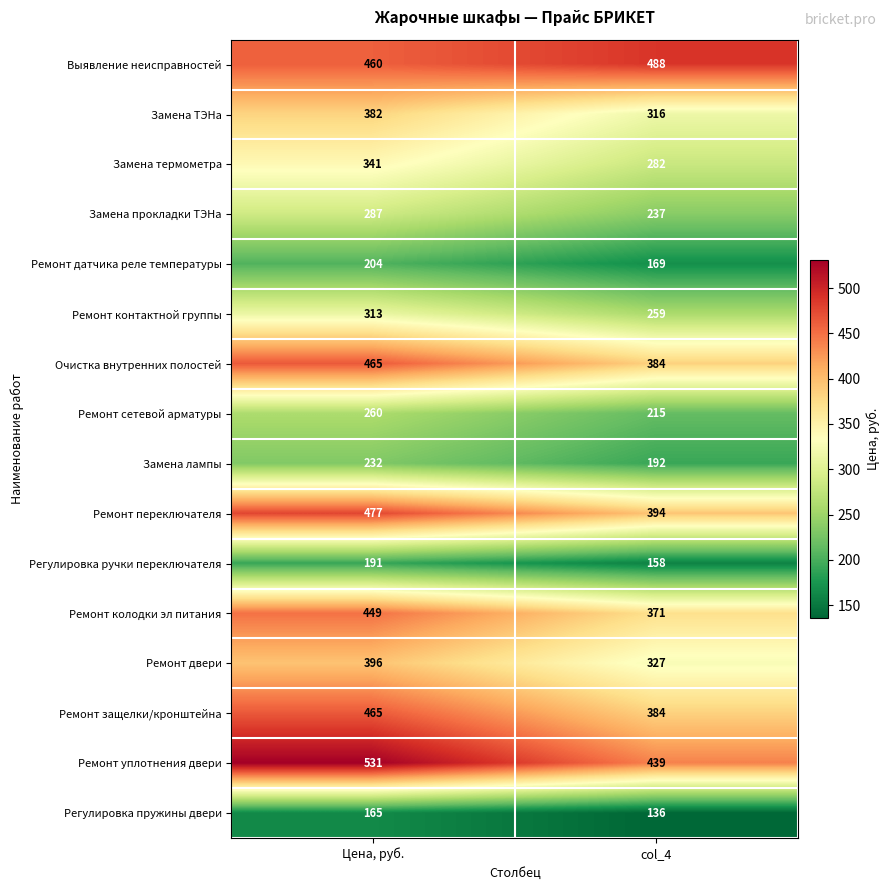

Which label corresponds to the smallest value in the chart?

col_4